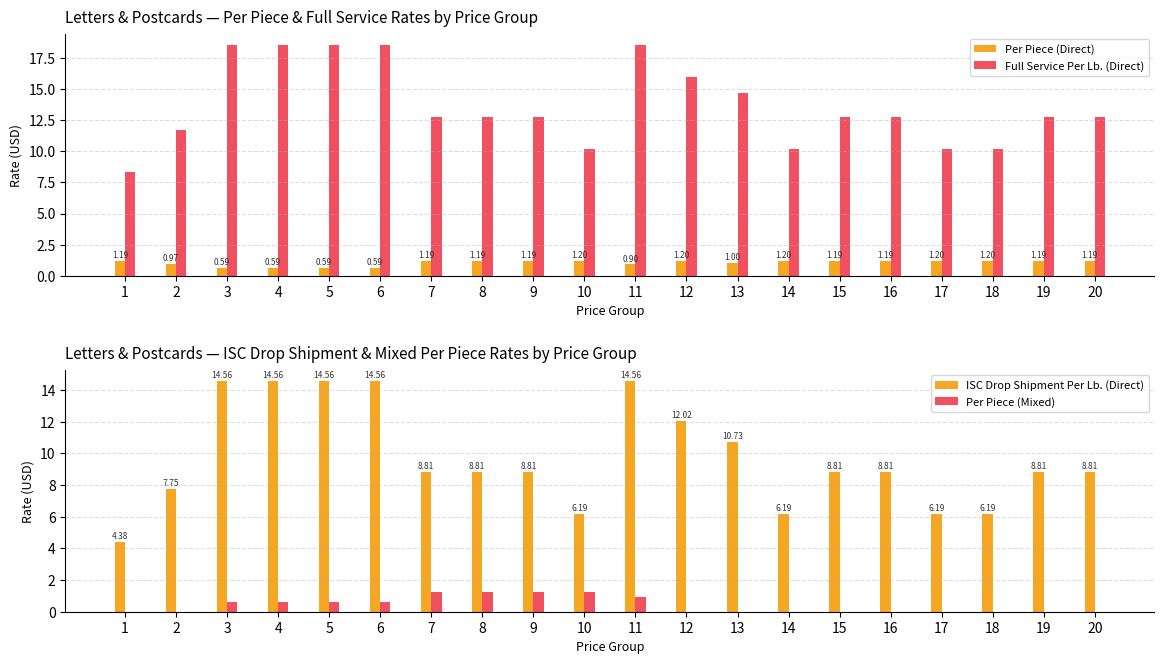

How many values in the Per Piece (Direct) series are below 1?

6